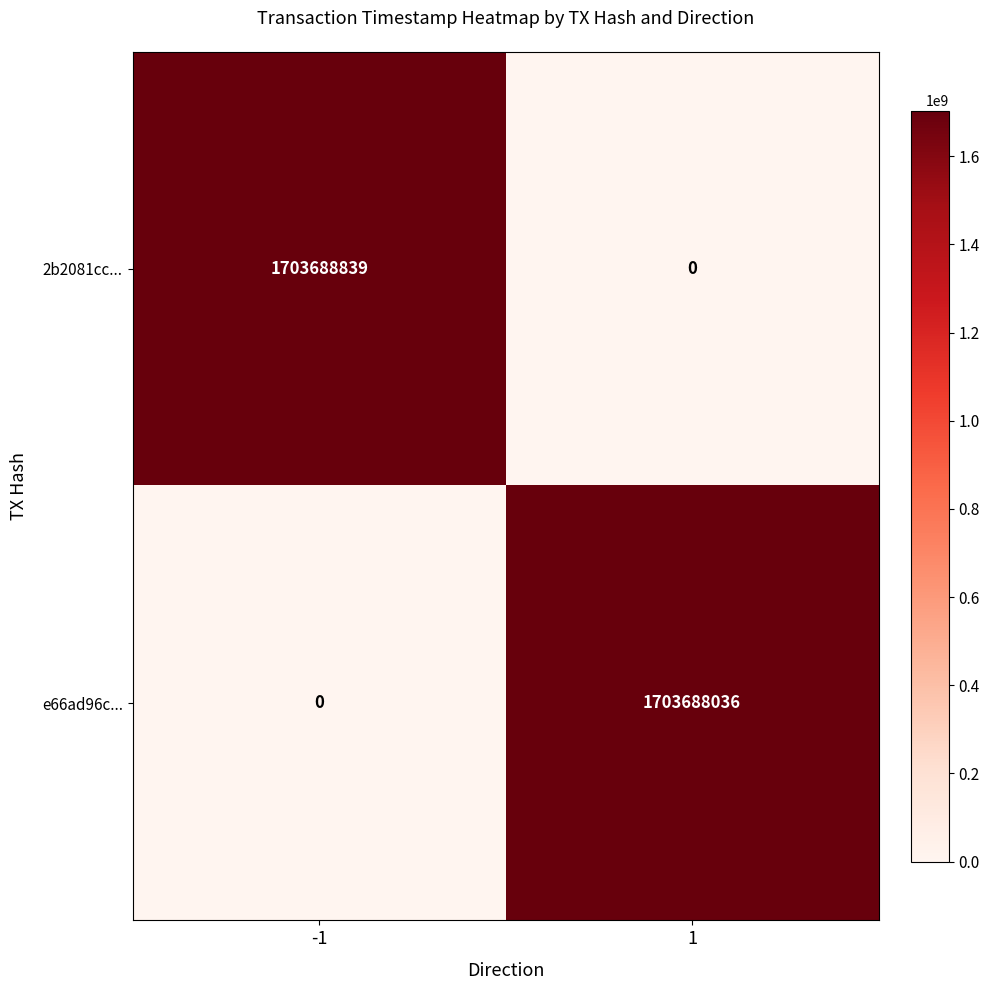

What is the difference between the maximum and minimum values in the 2b2081cc... series?

1703688839